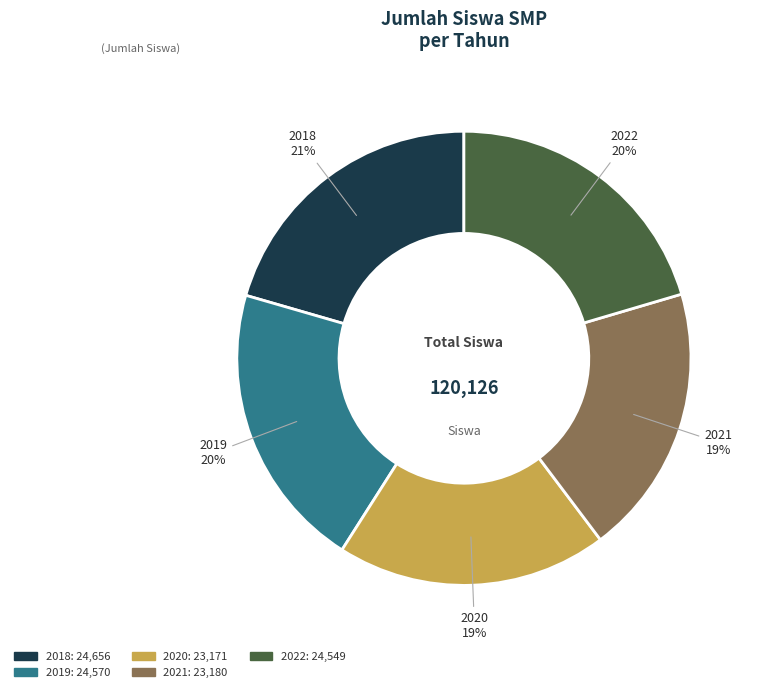

What is the ratio of the value at 2022 to the value at 2019?

1.0